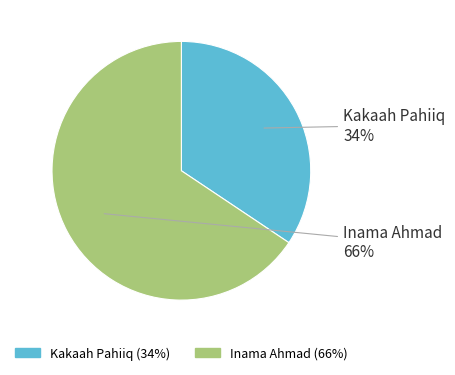

Rank the categories by value from lowest to highest.

Kakaah Pahiiq, Inama Ahmad